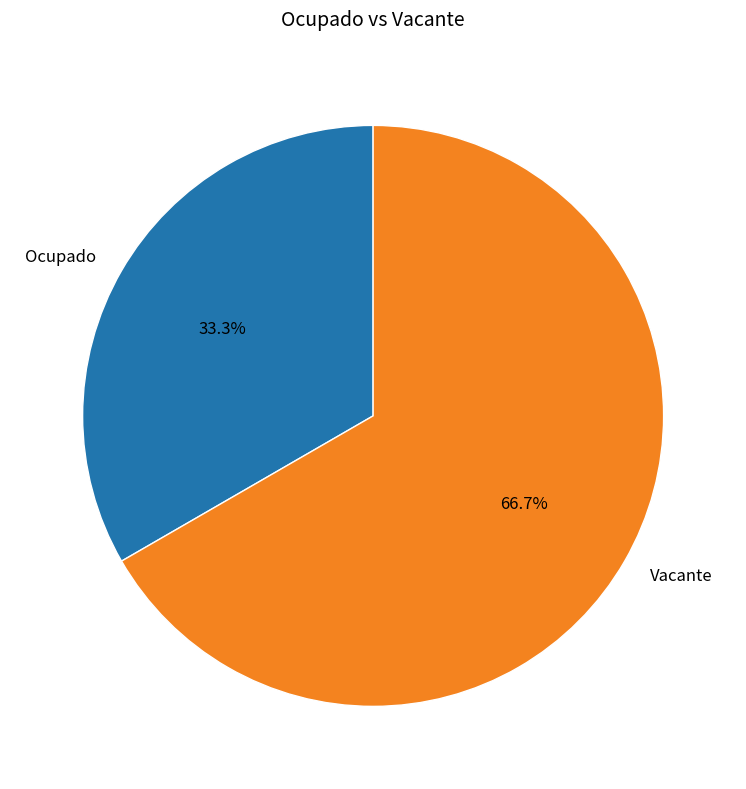

Is there a majority slice in this chart?

Yes